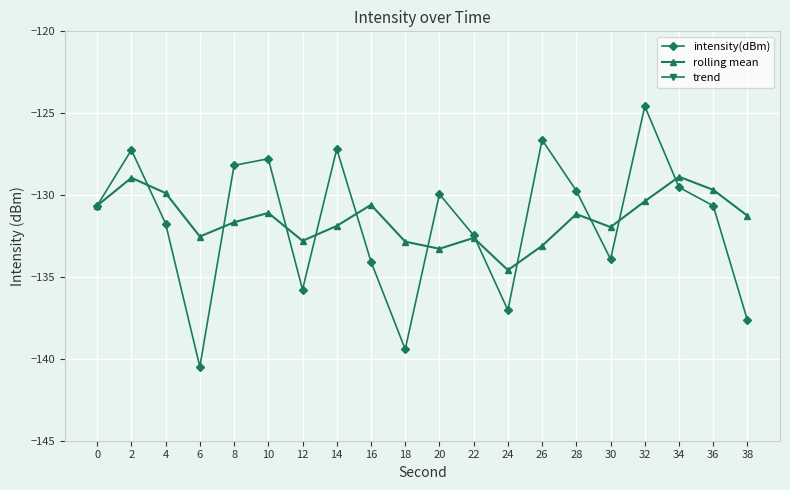

How many lines are shown in the chart?

3